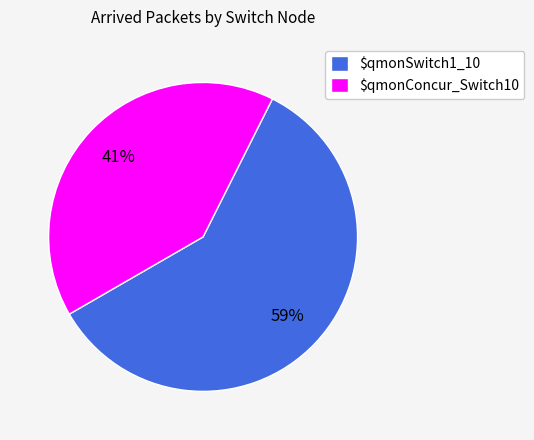

Which slice is the smallest?

$qmonConcur_Switch10